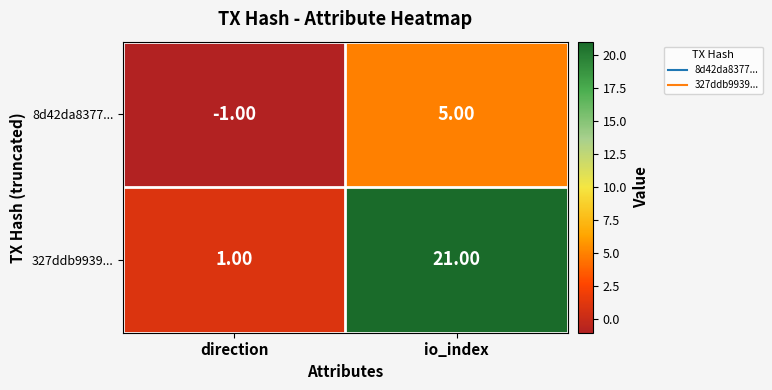

Which series has the largest total across all categories?

327ddb9939...